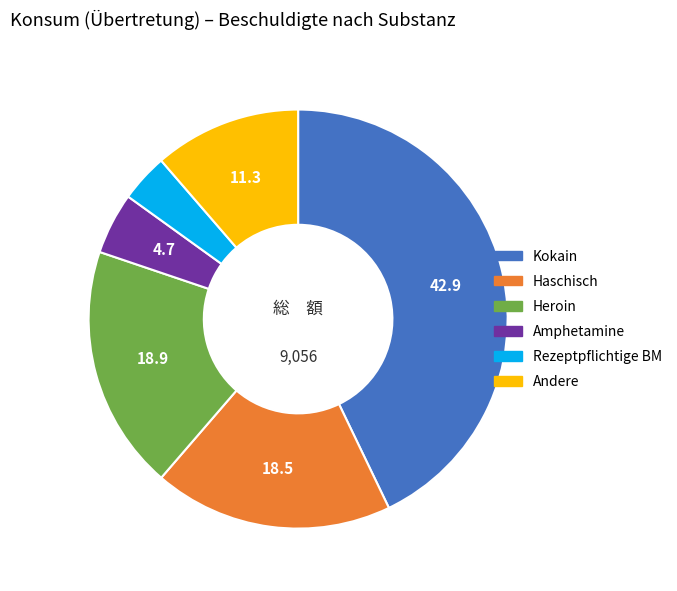

What is the ratio of the value at Kokain to the value at Haschisch?

2.3